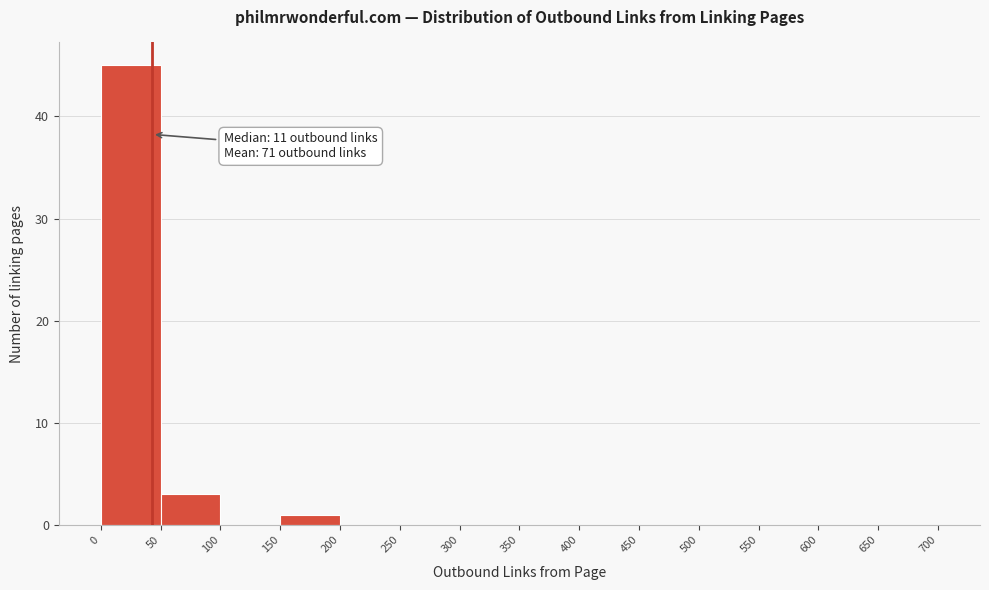

Which range on the x-axis has the tallest bar?

0 to 50